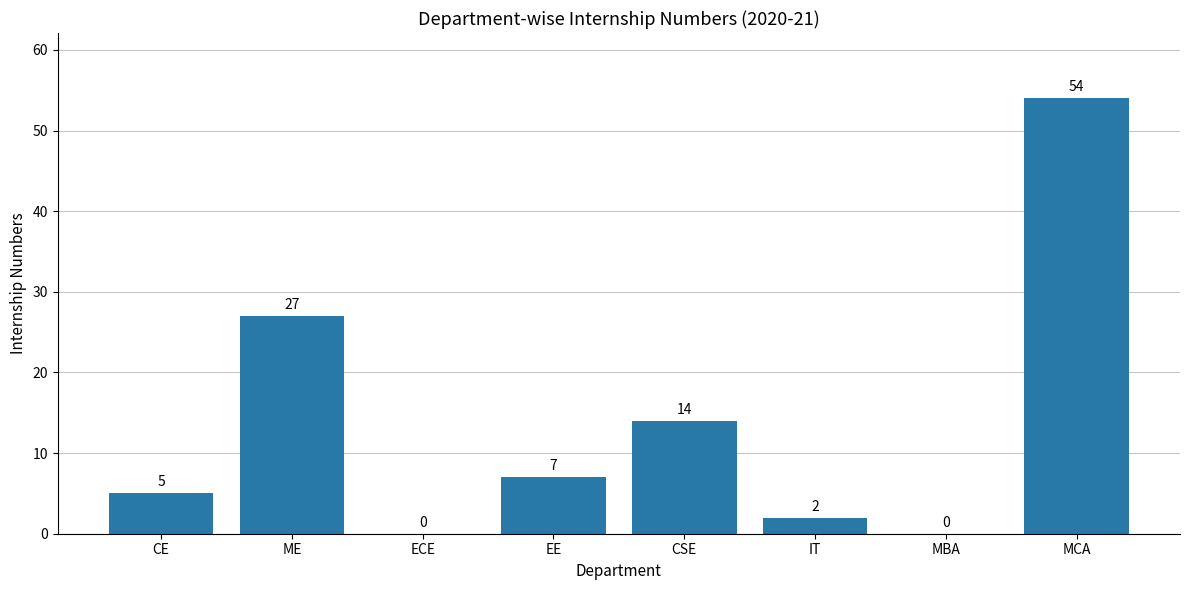

At which category does the chart reach its peak across all series?

MCA